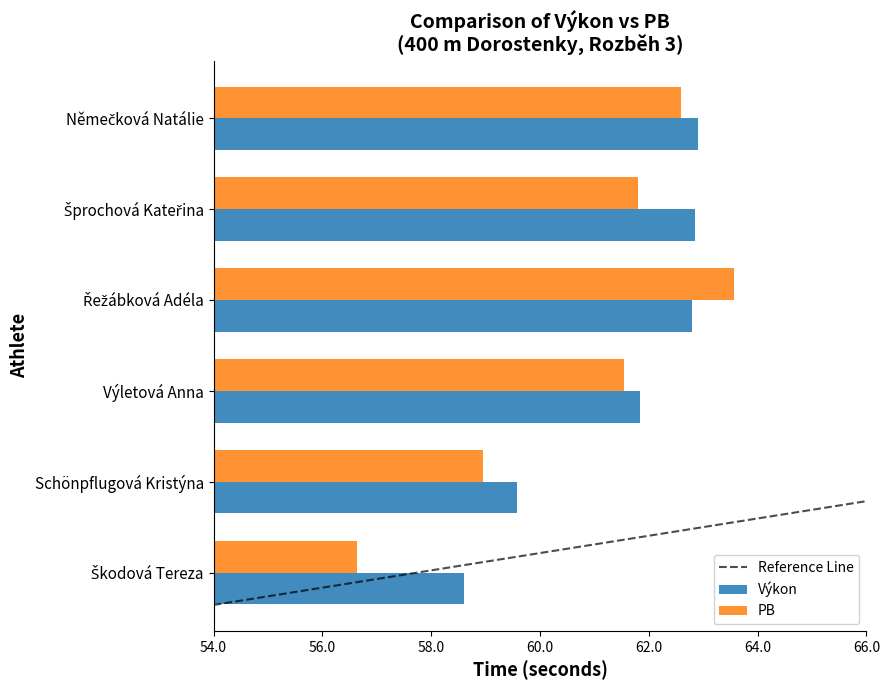

What is the greatest value displayed?

63.6